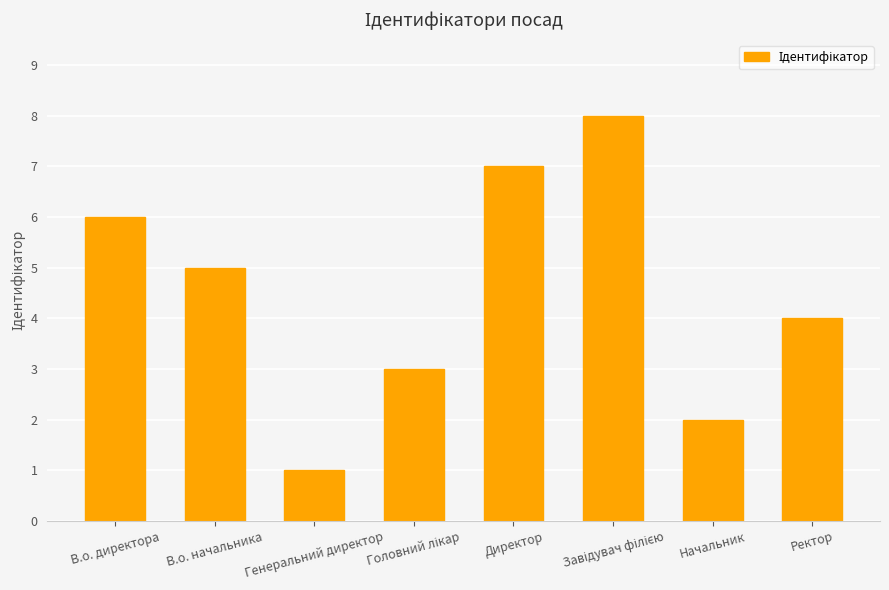

The chart shows a value of 3 at Начальник. True or false?

False